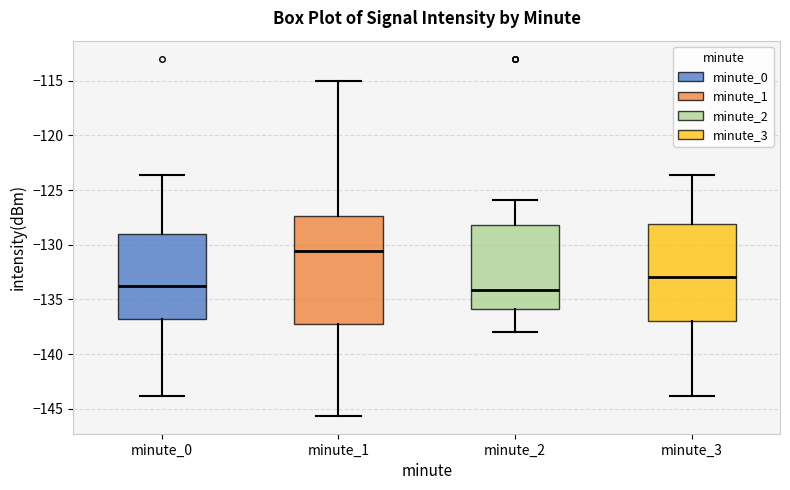

Where is the lower edge of the box for minute_2 on the y-axis? The values are not printed on the chart, so give them approximately, as read against the axis.

-136.0